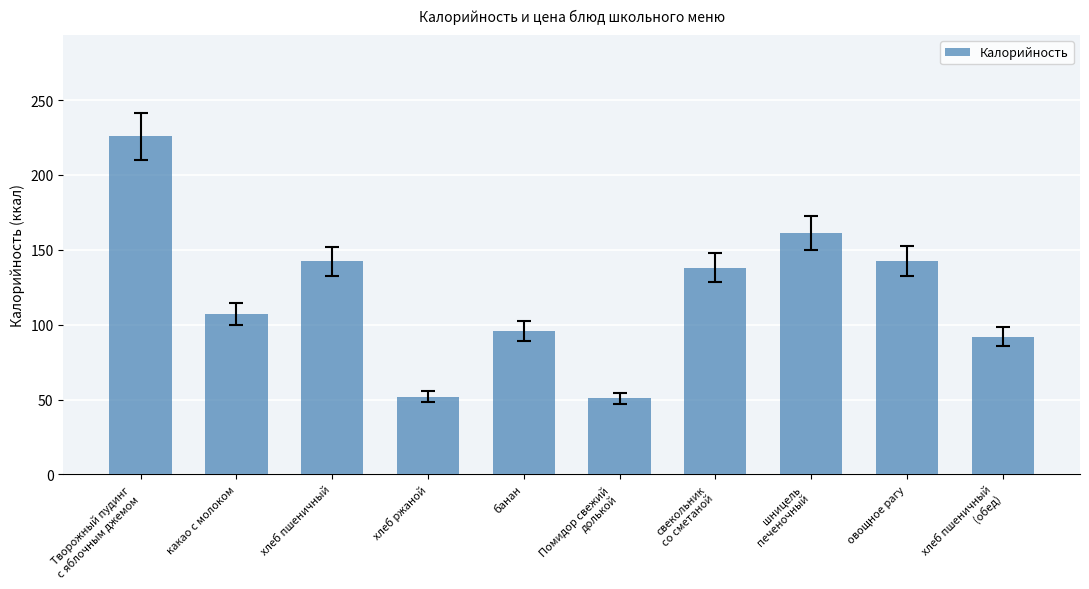

What is the label of the 8th bar from the left?

шницель
печеночный